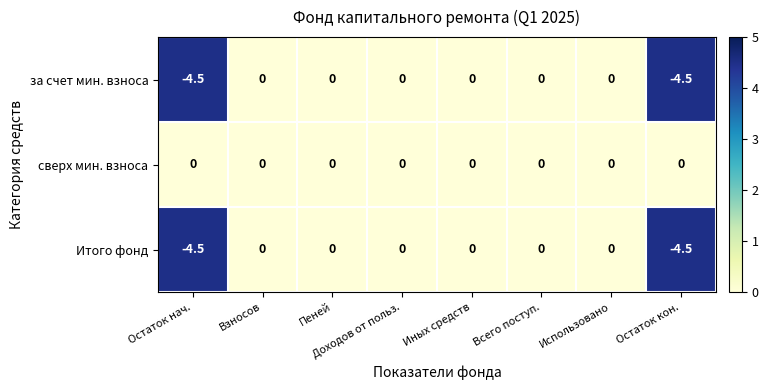

Which series has the largest total across all categories?

сверх мин. взноса